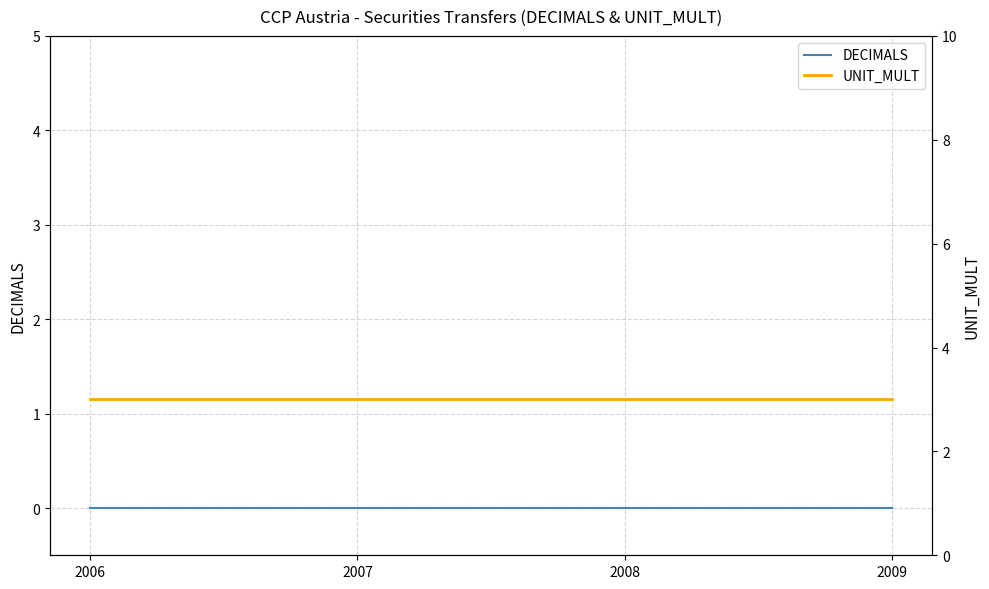

Rank the series at 2007 from lowest to highest value.

DECIMALS, UNIT_MULT